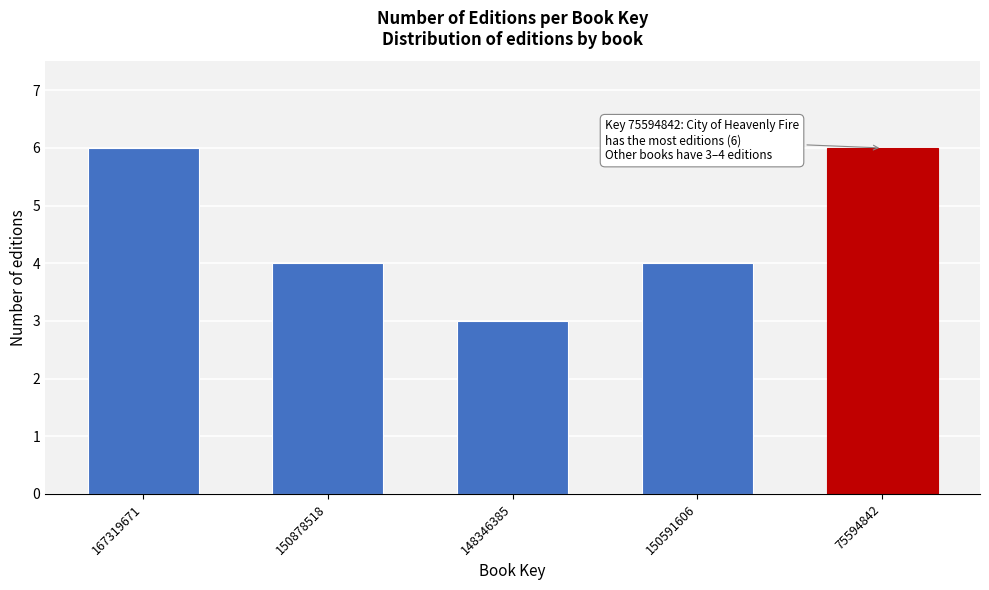

Reading left to right, list all the values displayed in this chart.

6	4	3	4	6